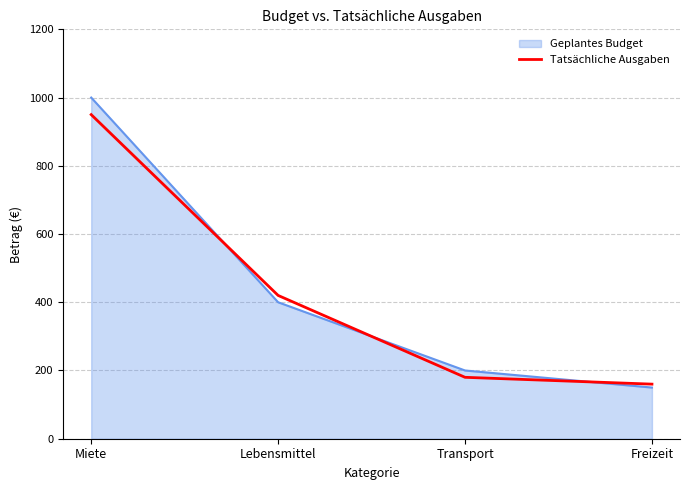

Which series has the largest range (max minus min)?

Geplantes Budget